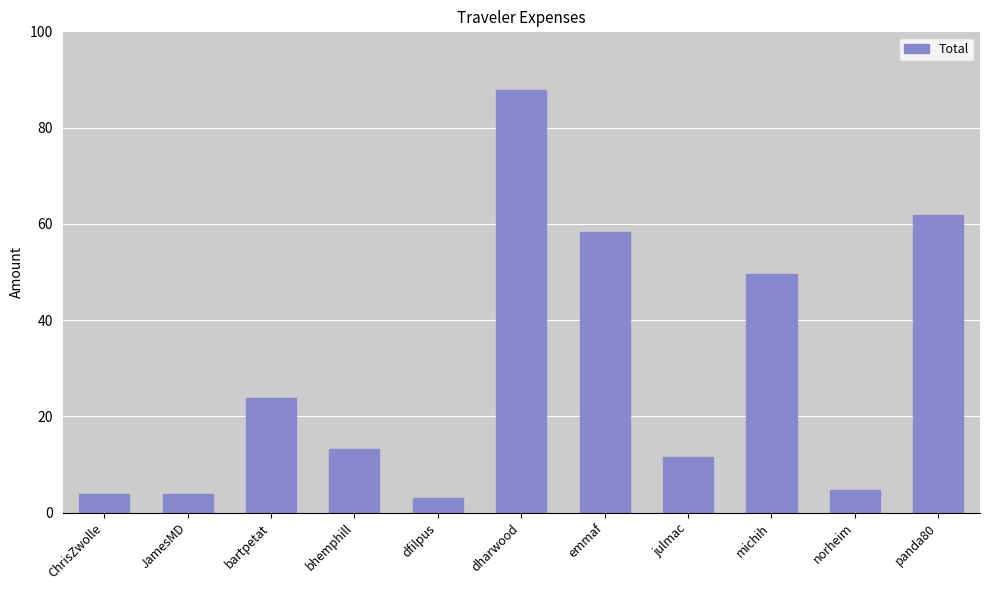

Reading right to left, list all the values displayed in this chart.

61.8	4.7	49.6	11.5	58.4	87.7	3.0	13.2	23.7	3.9	3.9